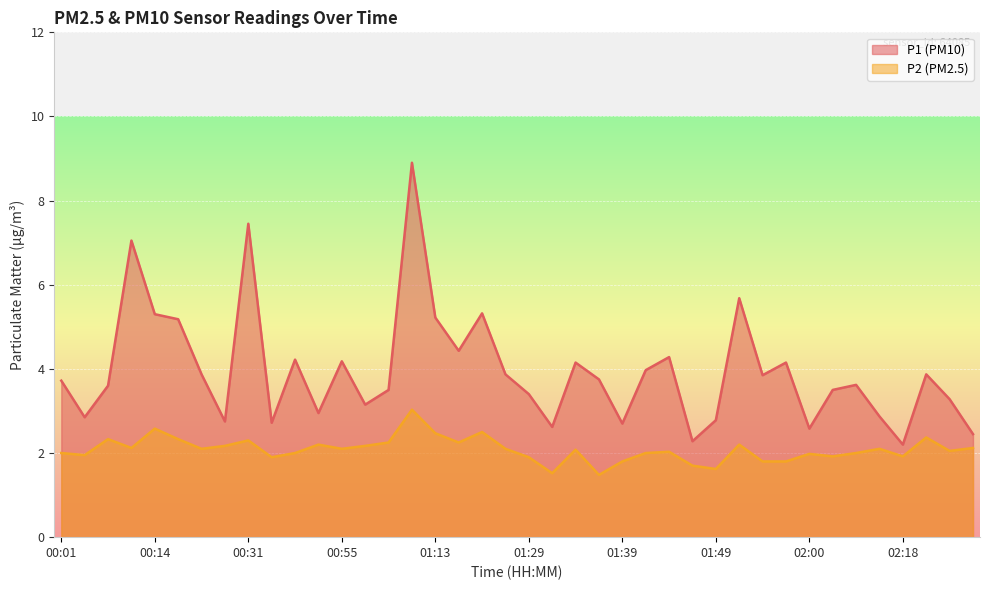

Which label corresponds to the largest value in the chart?

01:10